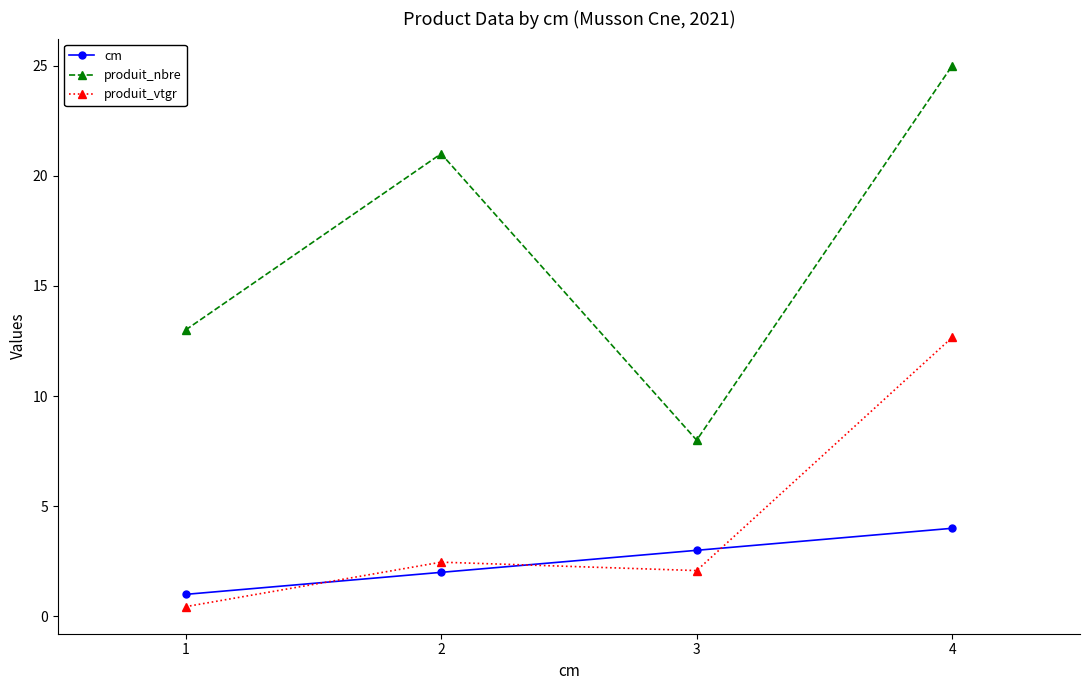

How many series are shown in this chart?

3